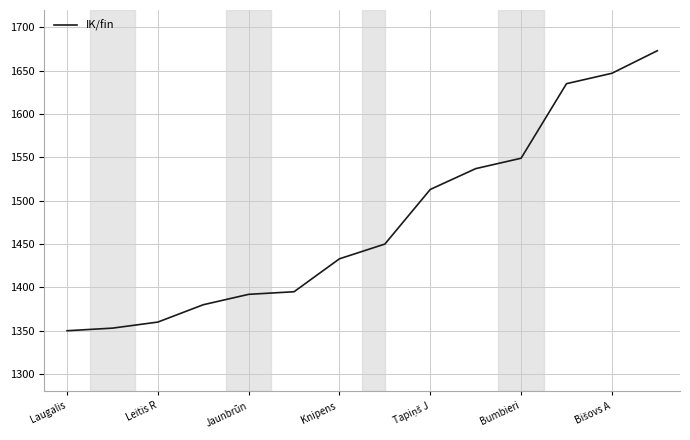

What is the difference between the maximum and minimum values?

323